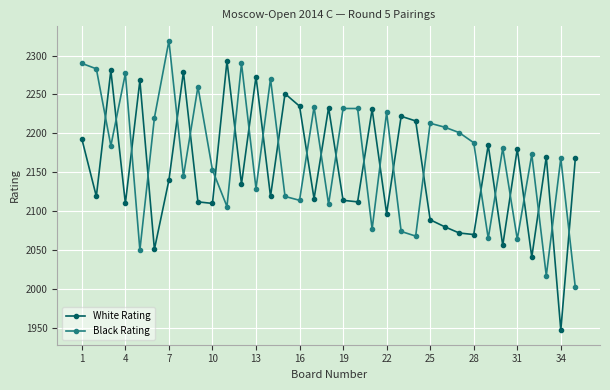

Rank the series by their average value, from highest to lowest.

Black Rating, White Rating